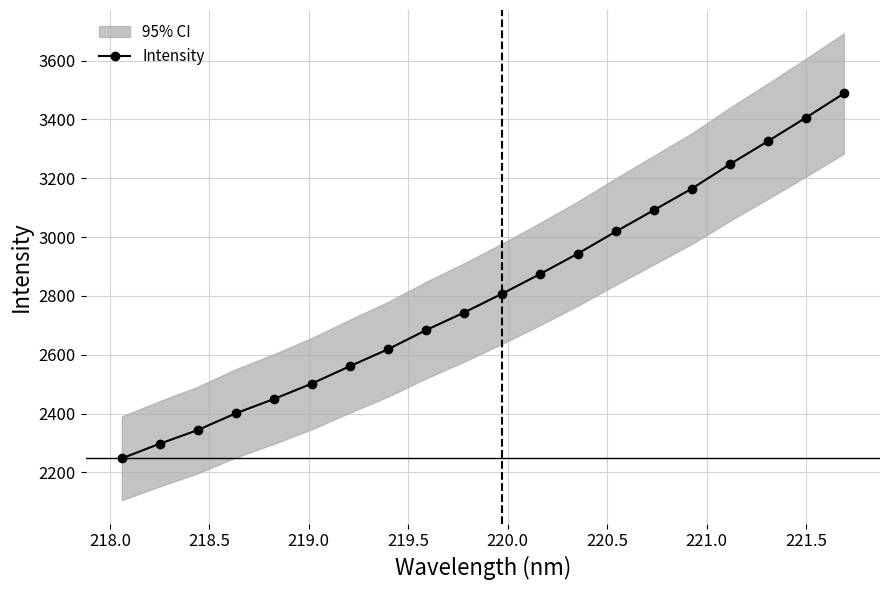

What is the highest value of the Intensity series?

3488.1